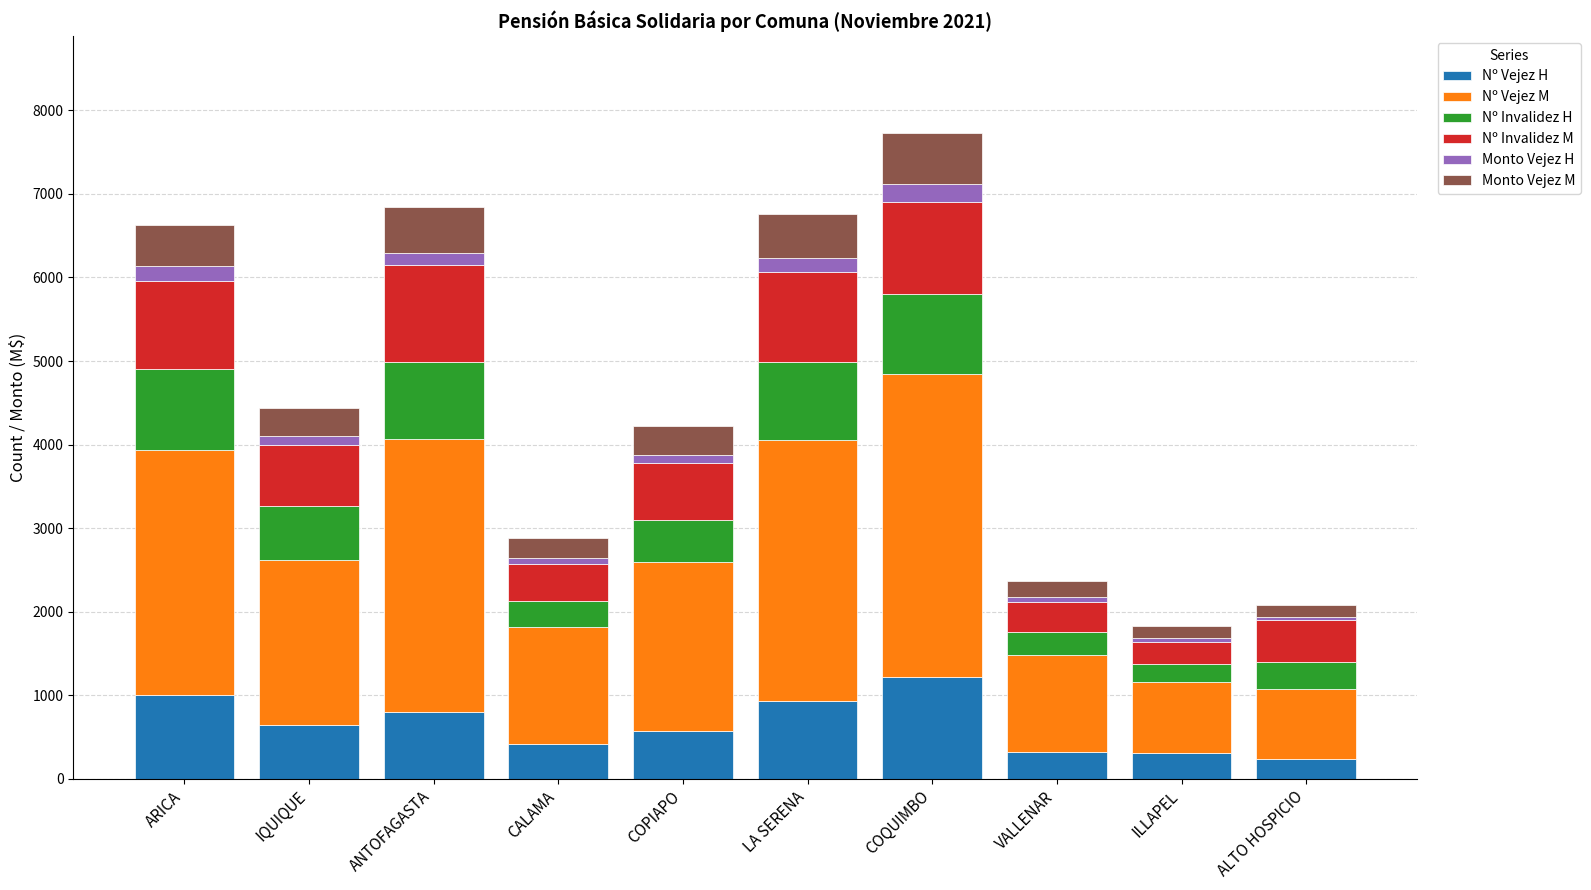

What are all the series names shown in the legend?

Nº Vejez H, Nº Vejez M, Nº Invalidez H, Nº Invalidez M, Monto Vejez H, Monto Vejez M